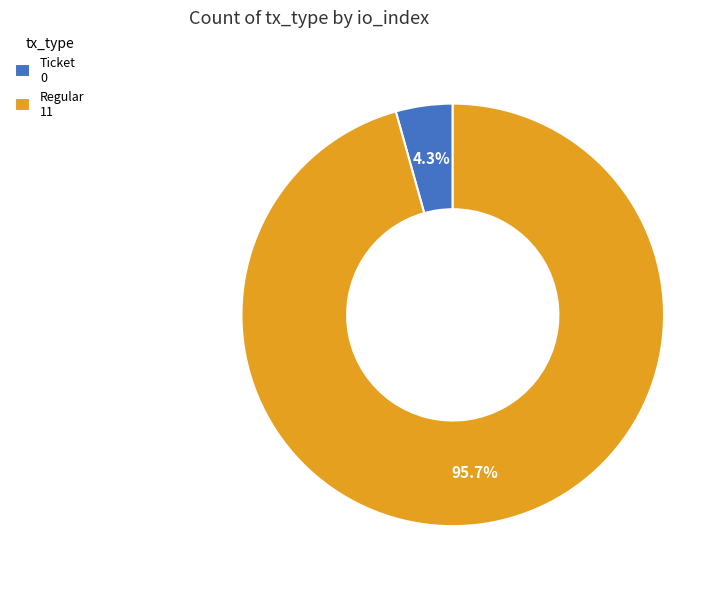

Rank the categories by value from lowest to highest.

Ticket, Regular